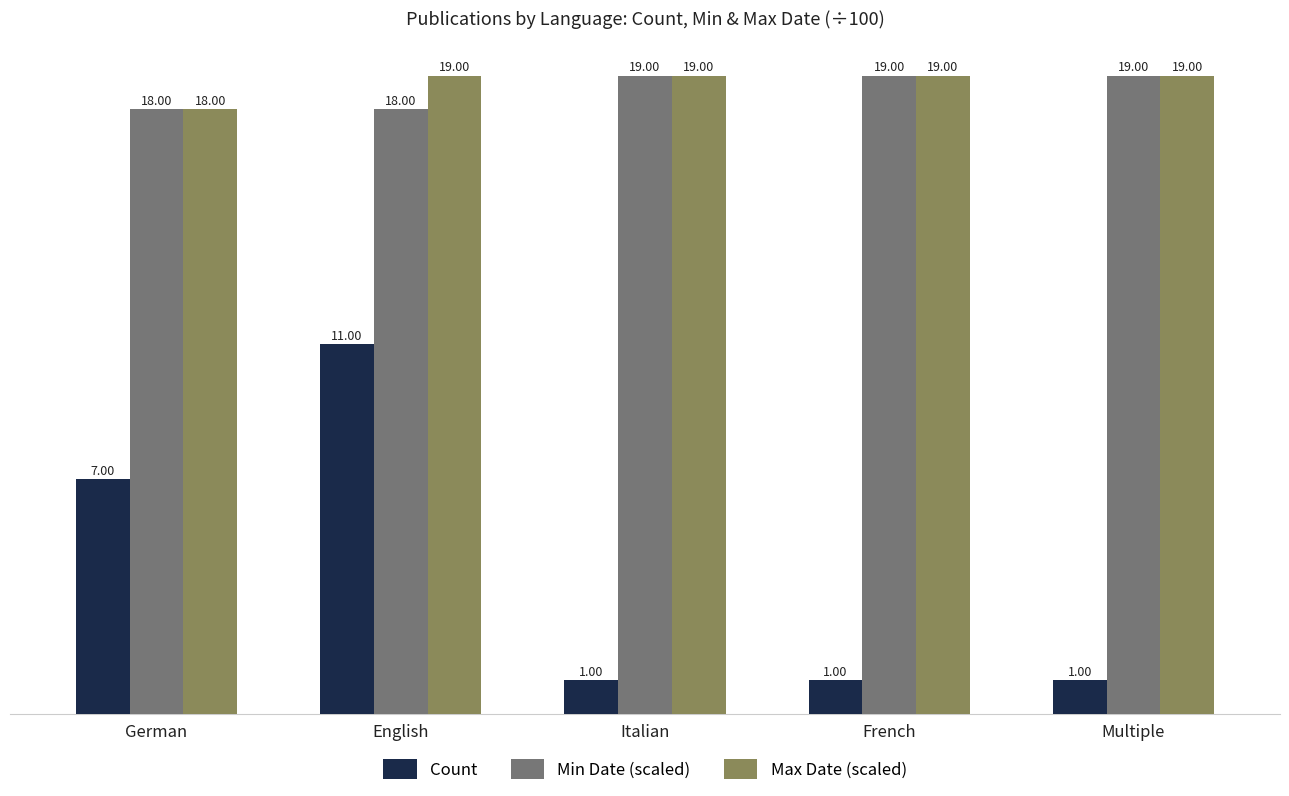

What is the difference between the highest and lowest values at French?

18